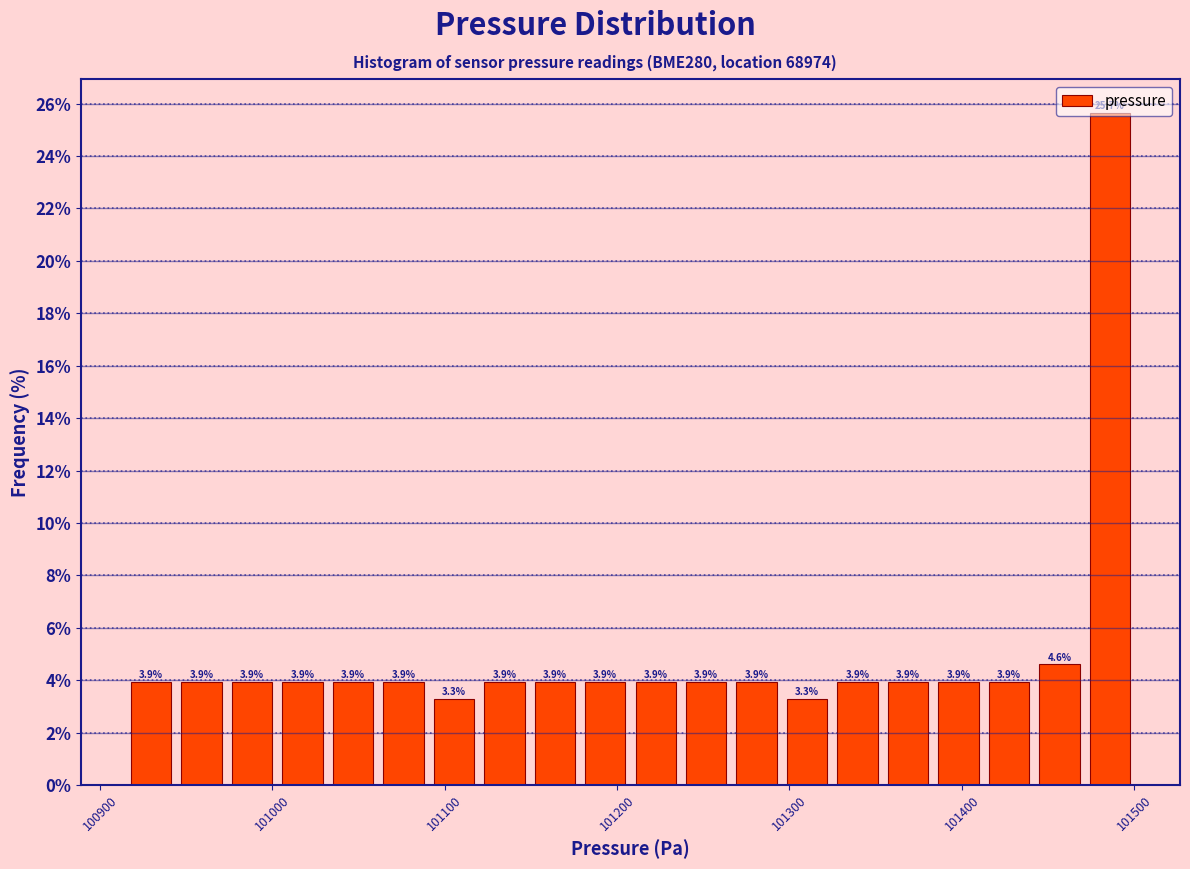

Around what value on the x-axis is the tallest bar? Give the approximate position of its centre, as read against the axis.

101490